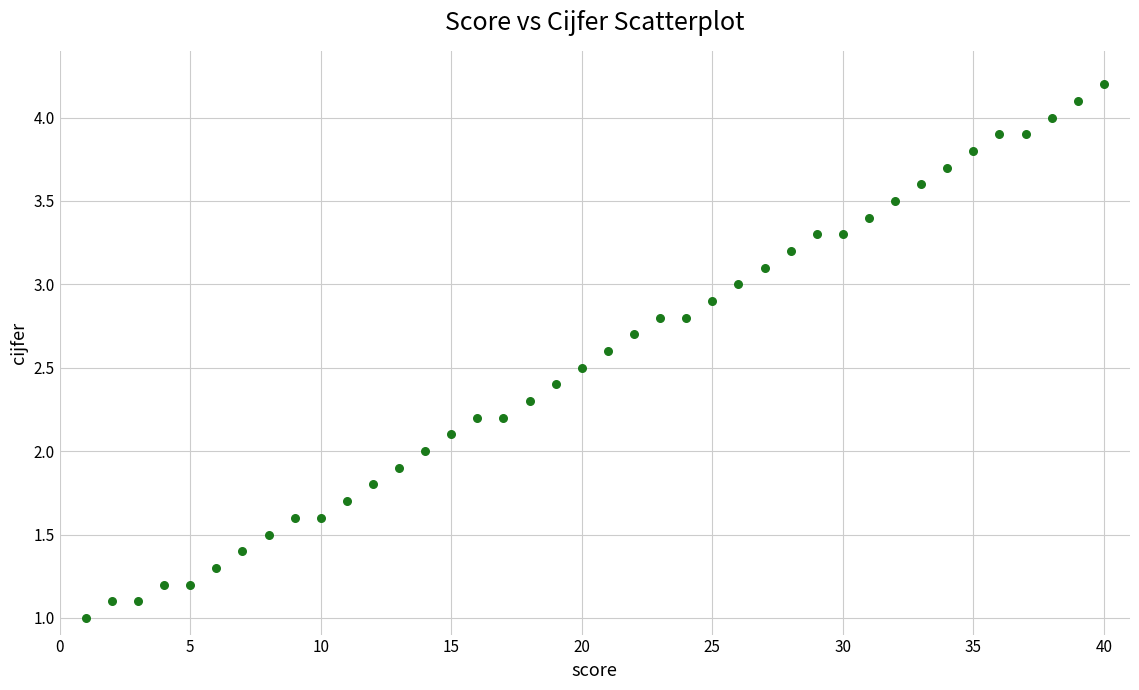

What is the range of Y values (max minus min)?

3.2